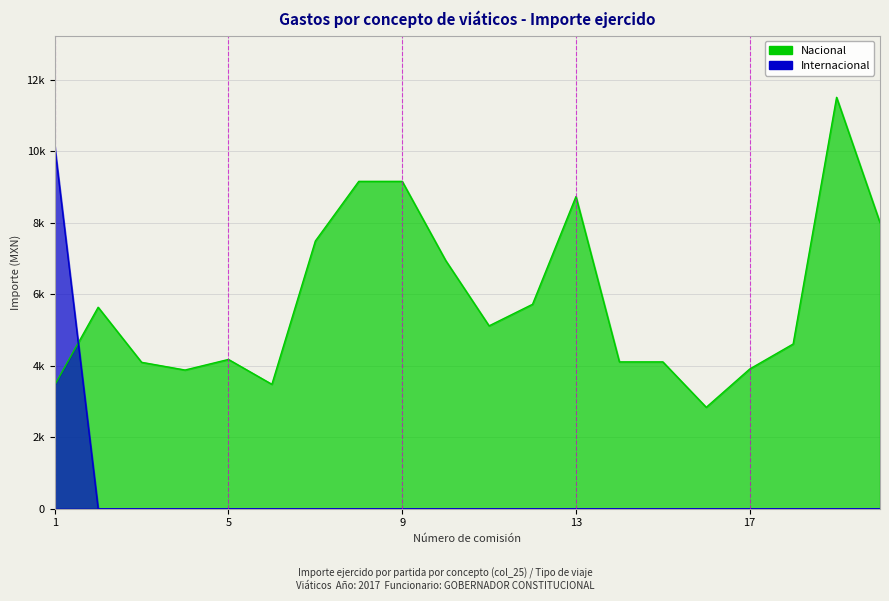

Reading left to right, extract all data points from this chart.

Nacional: 1=3461.0	2=5637.2	3=4097.0	4=3881.0	5=4177.0	6=3481.0	7=7490.0	8=9160.0	9=9160.0	10=6948.0	11=5117.0	12=5720.0	13=8735.0	14=4109.0	15=4109.0	16=2838.0	17=3909.0	18=4609.0	19=11511.0	20=8003.0
Internacional: 1=10144.0	2=0.0	3=0.0	4=0.0	5=0.0	6=0.0	7=0.0	8=0.0	9=0.0	10=0.0	11=0.0	12=0.0	13=0.0	14=0.0	15=0.0	16=0.0	17=0.0	18=0.0	19=0.0	20=0.0